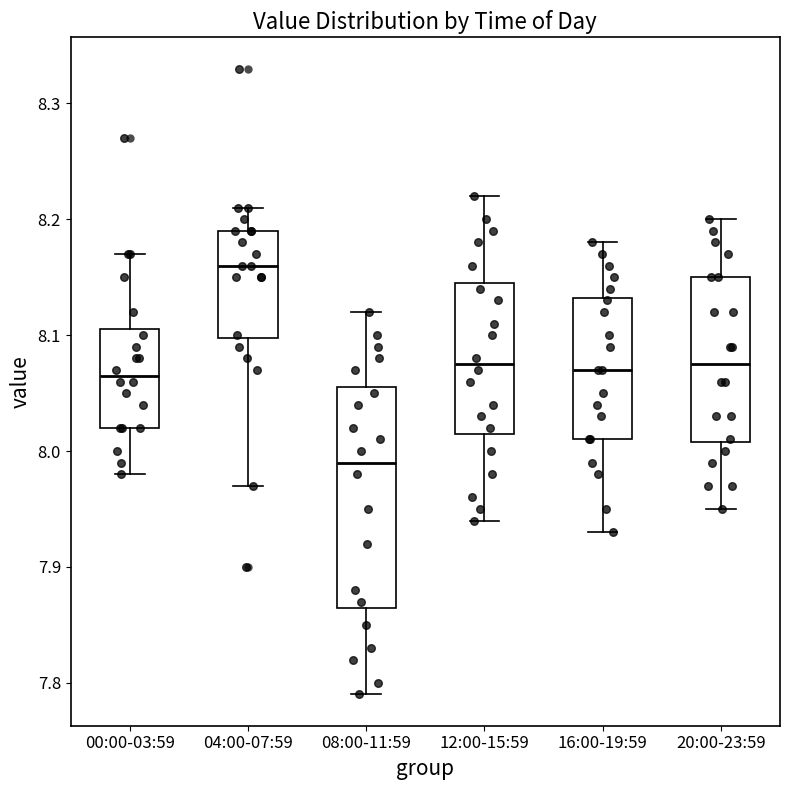

Which box is the tallest, from its lower edge to its upper edge?

08:00-11:59